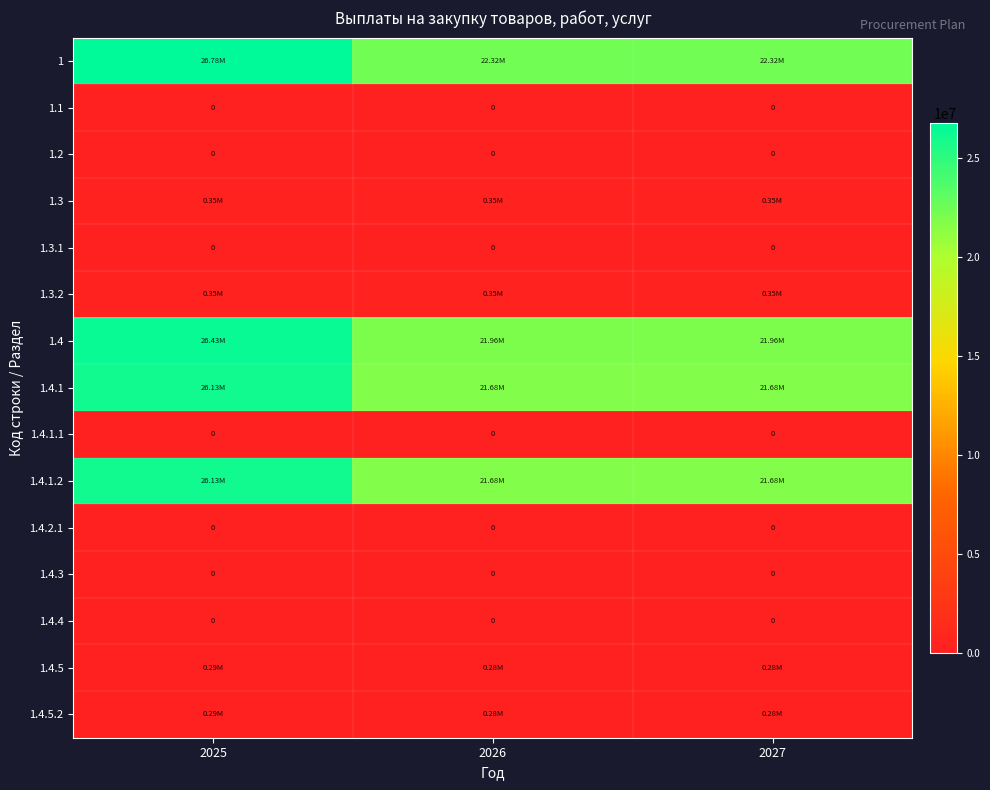

At how many categories does at least one series exceed 7945358?

3